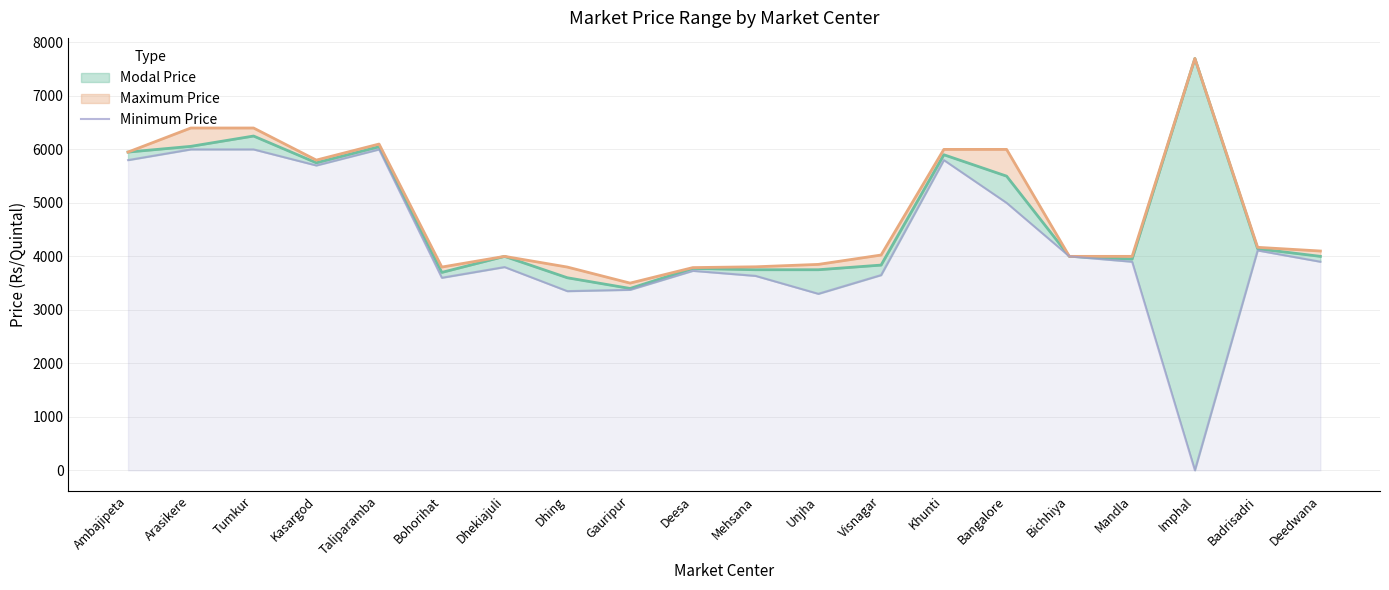

Rank the categories by value from lowest to highest.

Imphal, Unjha, Dhing, Gauripur, Bohorihat, Mehsana, Visnagar, Deesa, Dhekiajuli, Mandla, Deedwana, Bichhiya, Badrisadri, Bangalore, Kasargod, Ambajipeta, Khunti, Arasikere, Tumkur, Taliparamba